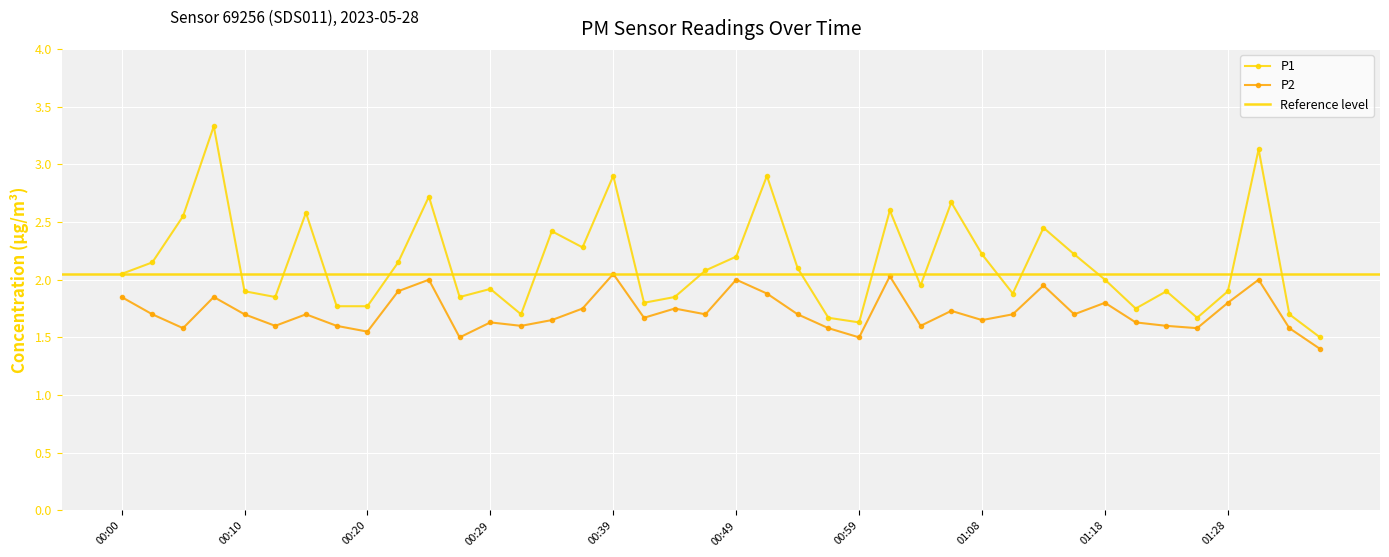

Reading right to left, transcribe all the data shown in this chart.

P1: 01:35=1.5	01:33=1.7	01:30=3.1	01:28=1.9	01:26=1.7	01:23=1.9	01:21=1.8	01:18=2.0	01:16=2.2	01:13=2.5	01:11=1.9	01:08=2.2	01:06=2.7	01:03=1.9	01:01=2.6	00:59=1.6	00:56=1.7	00:54=2.1	00:51=2.9	00:49=2.2	00:46=2.1	00:44=1.9	00:42=1.8	00:39=2.9	00:37=2.3	00:34=2.4	00:32=1.7	00:29=1.9	00:27=1.9	00:25=2.7	00:22=2.1	00:20=1.8	00:17=1.8	00:15=2.6	00:12=1.9	00:10=1.9	00:08=3.3	00:05=2.5	00:03=2.1	00:00=2.0
P2: 01:35=1.4	01:33=1.6	01:30=2.0	01:28=1.8	01:26=1.6	01:23=1.6	01:21=1.6	01:18=1.8	01:16=1.7	01:13=1.9	01:11=1.7	01:08=1.6	01:06=1.7	01:03=1.6	01:01=2.0	00:59=1.5	00:56=1.6	00:54=1.7	00:51=1.9	00:49=2.0	00:46=1.7	00:44=1.8	00:42=1.7	00:39=2.0	00:37=1.8	00:34=1.6	00:32=1.6	00:29=1.6	00:27=1.5	00:25=2.0	00:22=1.9	00:20=1.6	00:17=1.6	00:15=1.7	00:12=1.6	00:10=1.7	00:08=1.9	00:05=1.6	00:03=1.7	00:00=1.9